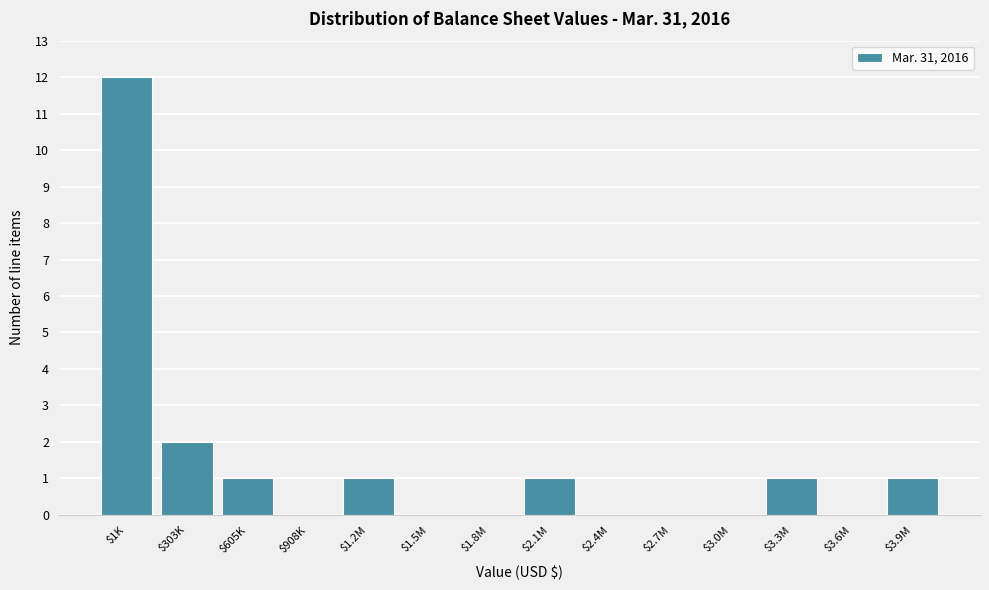

The chart shows a value of 0 at $605K. True or false?

False